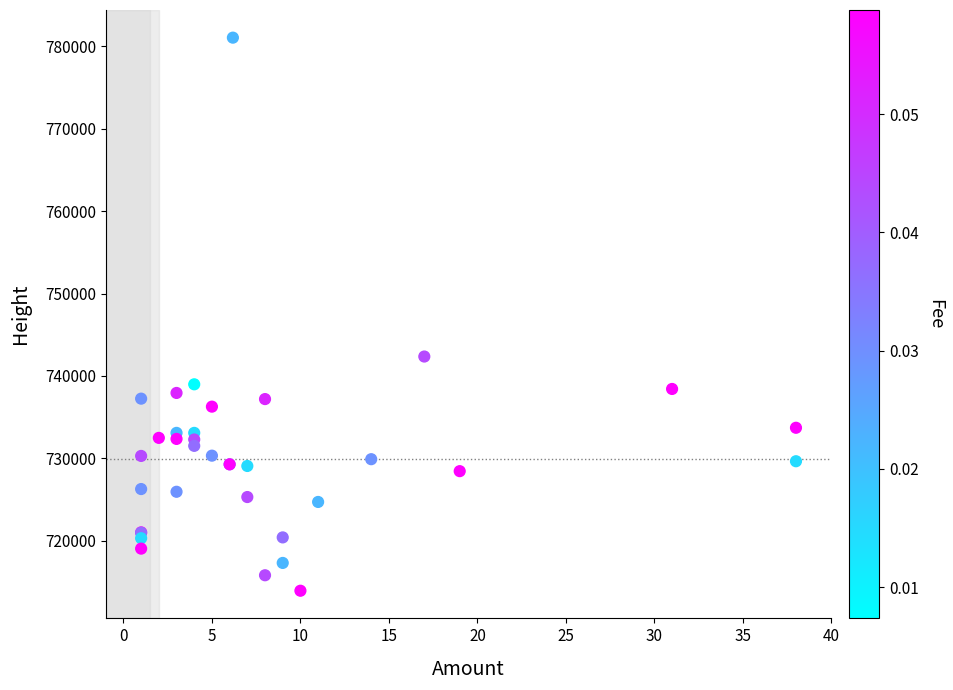

What Y value in the scatter plot is closest to 747493?

742356